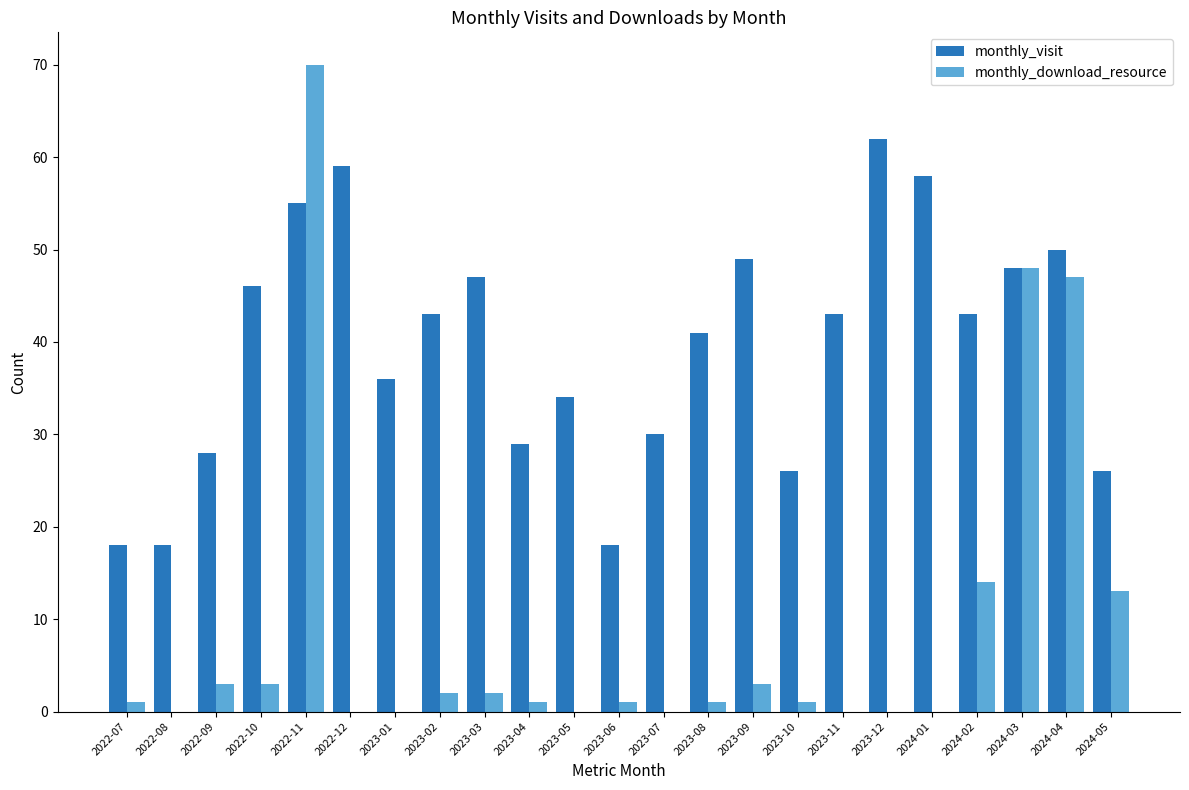

Between 2023-01 and 2024-04, which series saw the biggest shift?

monthly_download_resource